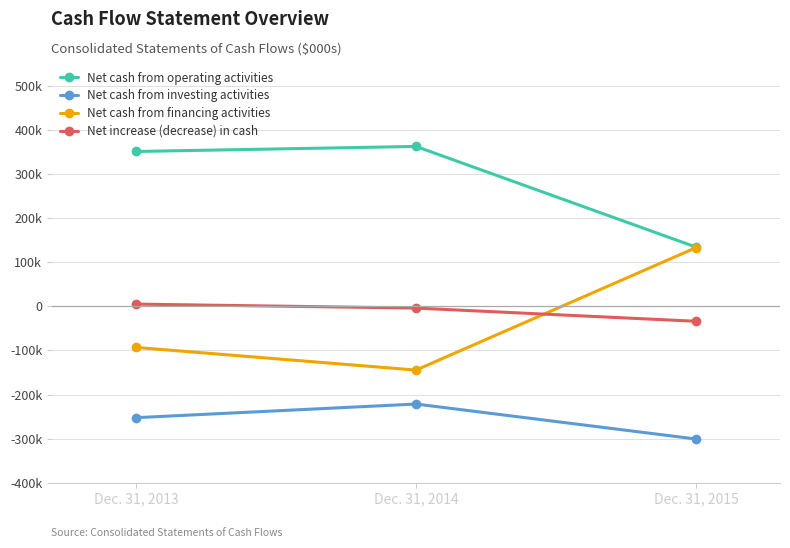

Which series changed the most between Dec. 31, 2013 and Dec. 31, 2014?

Net cash from financing activities